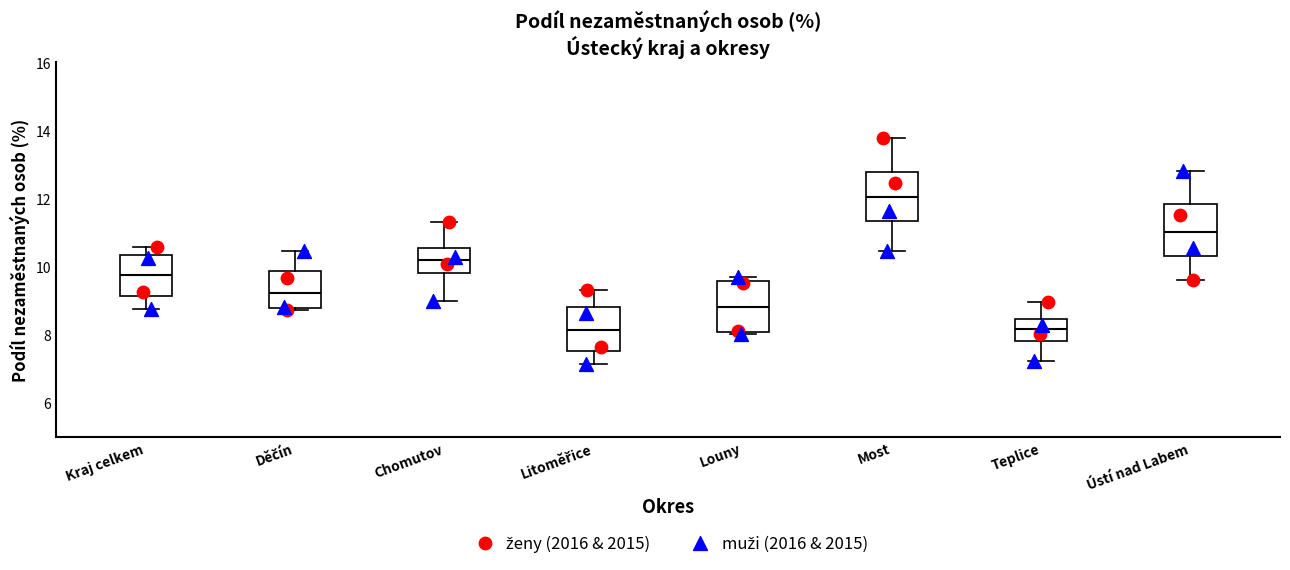

Where does the upper whisker of the box for Děčín end on the y-axis? The values are not printed on the chart, so give them approximately, as read against the axis.

10.4